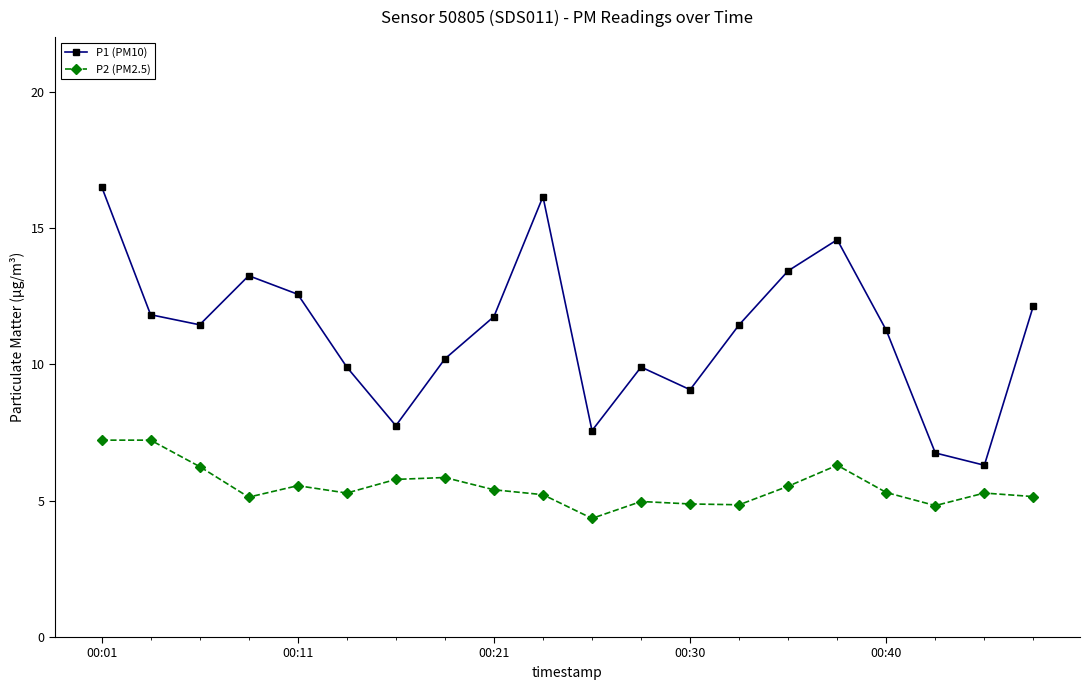

How many data points in P1 (PM10) are above 11?

12